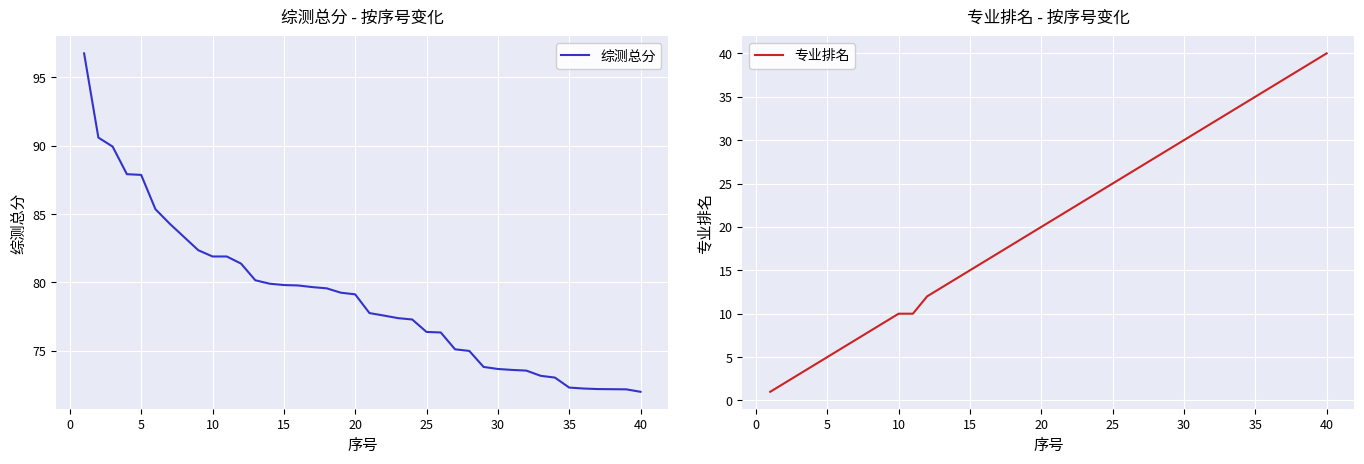

How many lines are shown in the chart?

2